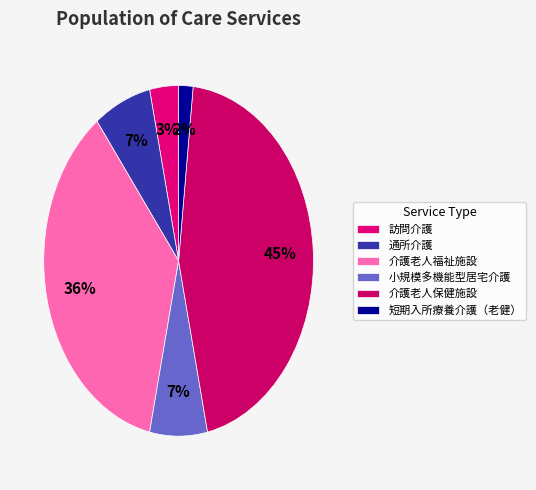

To the nearest percent, what portion does 介護老人福祉施設 represent?

36%